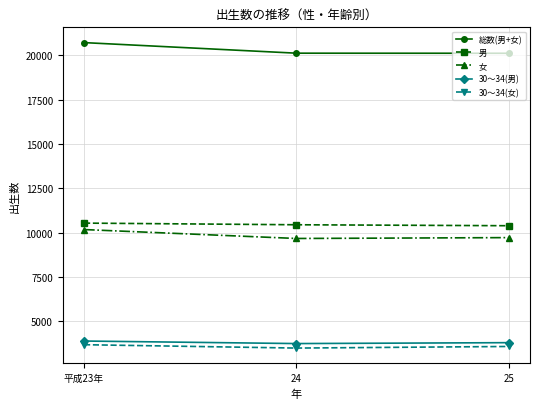

What is the spread (max minus min) of values at 24?

16618